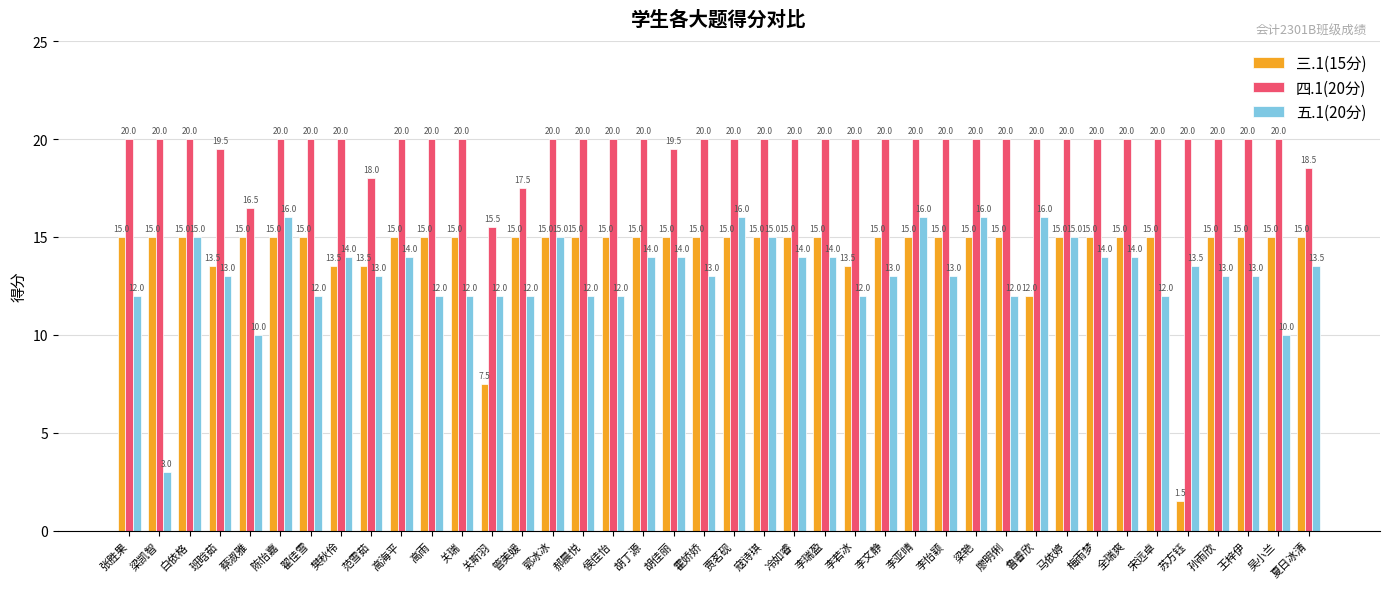

What is the label of the 12th bar from the right?

梁艳